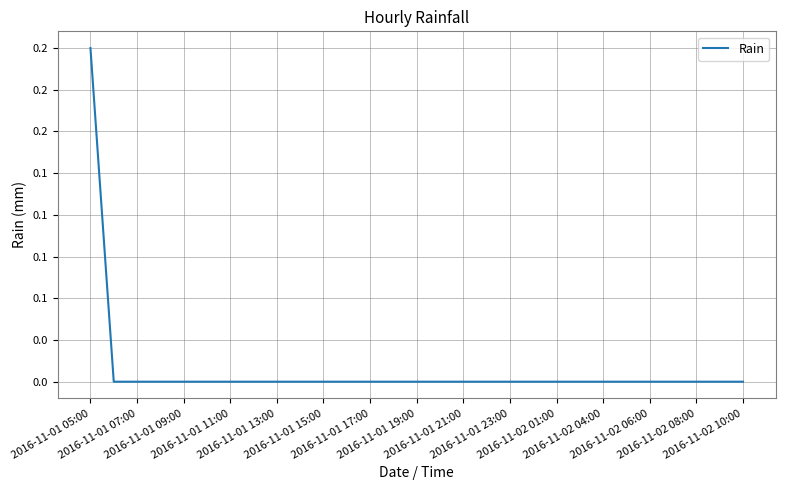

Count the values in the range 0 to 1.

29